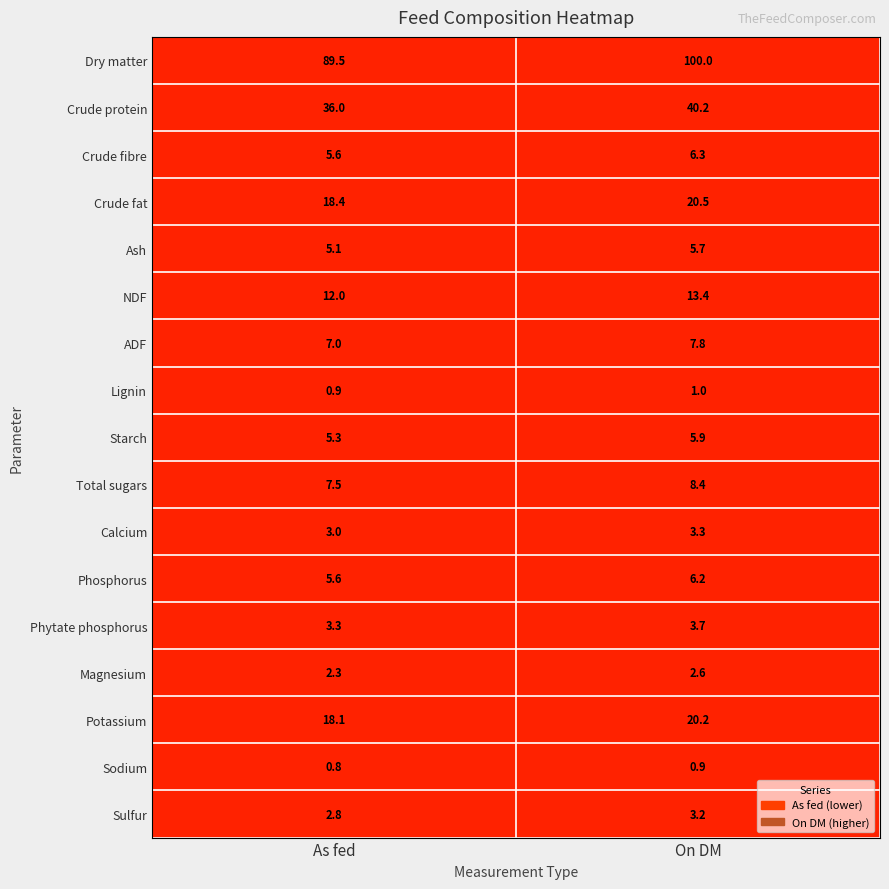

At which category is the sum across all series the highest?

On DM